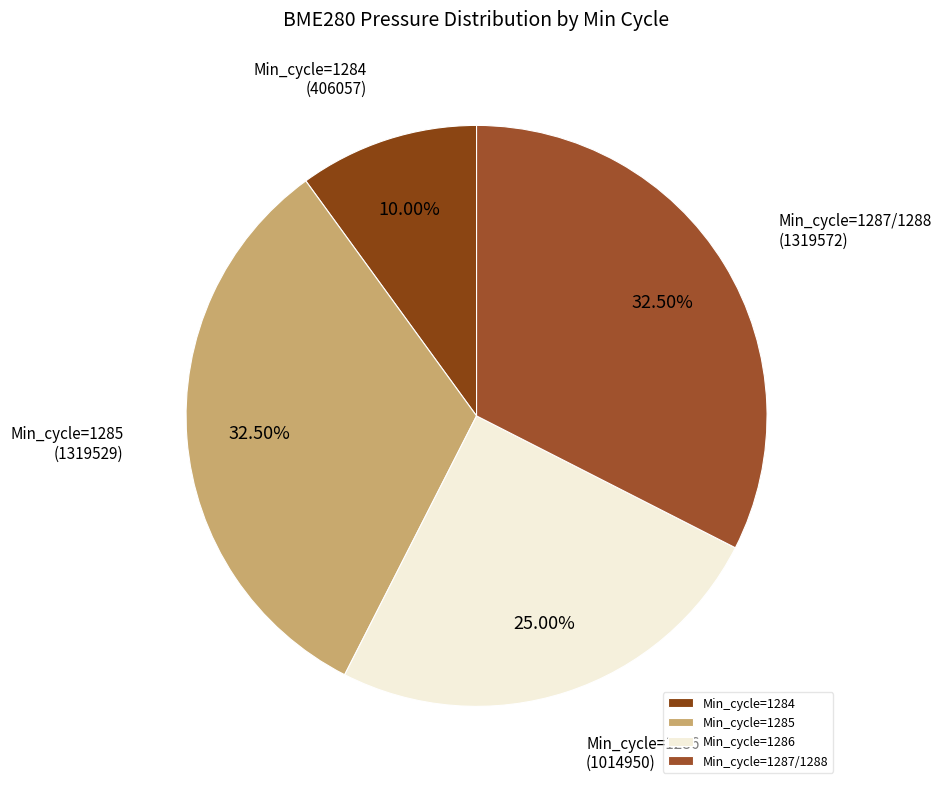

Between Min_cycle=1286 and Min_cycle=1284, which is larger?

Min_cycle=1286